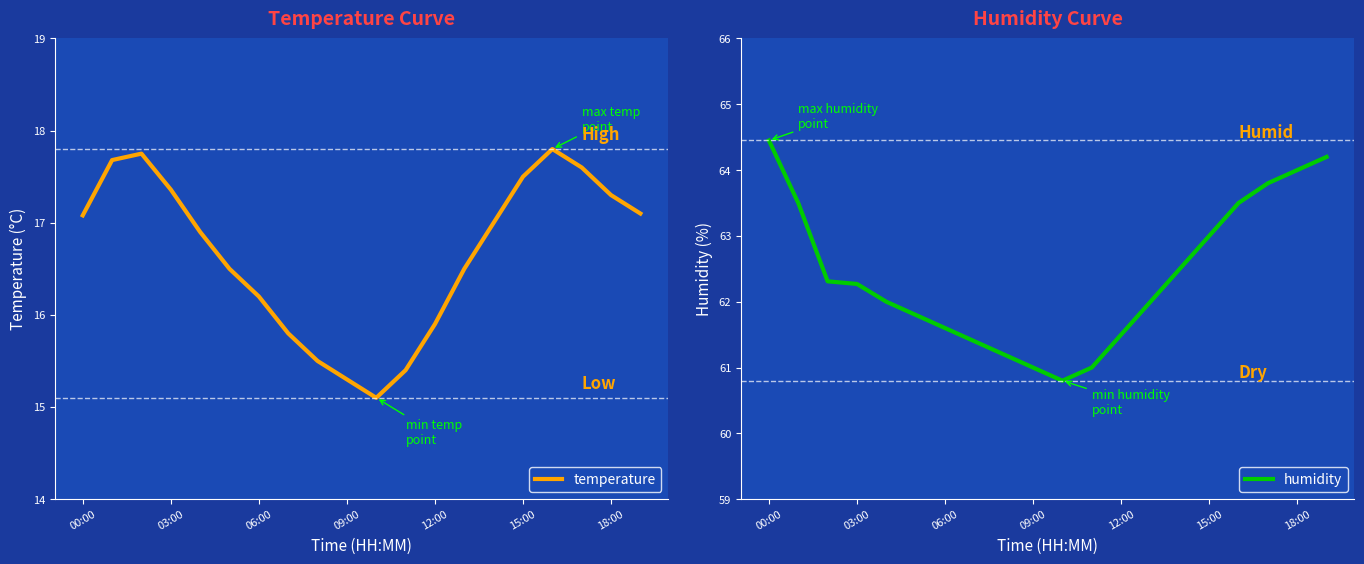

The value of temperature at 00:00 is 17.1. True or false?

True